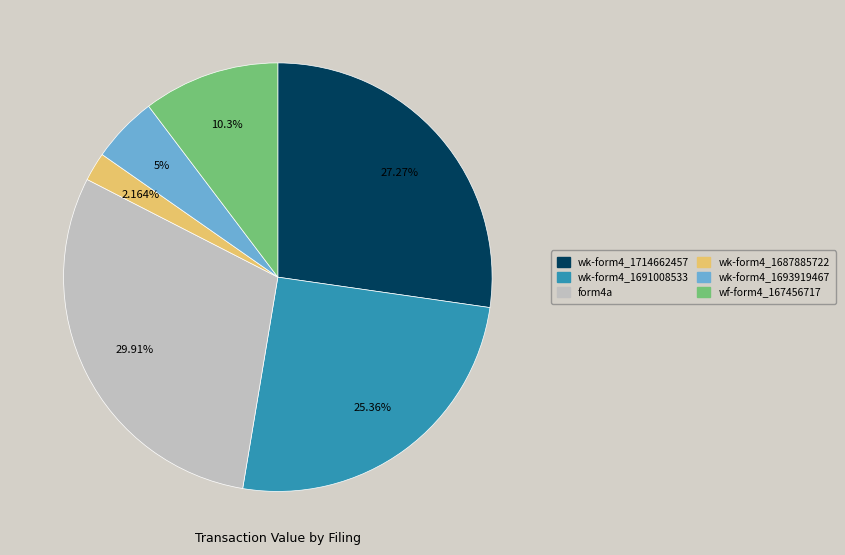

Rank the categories by value from highest to lowest.

form4a, wk-form4_1714662457, wk-form4_1691008533, wf-form4_167456717, wk-form4_1693919467, wk-form4_1687885722